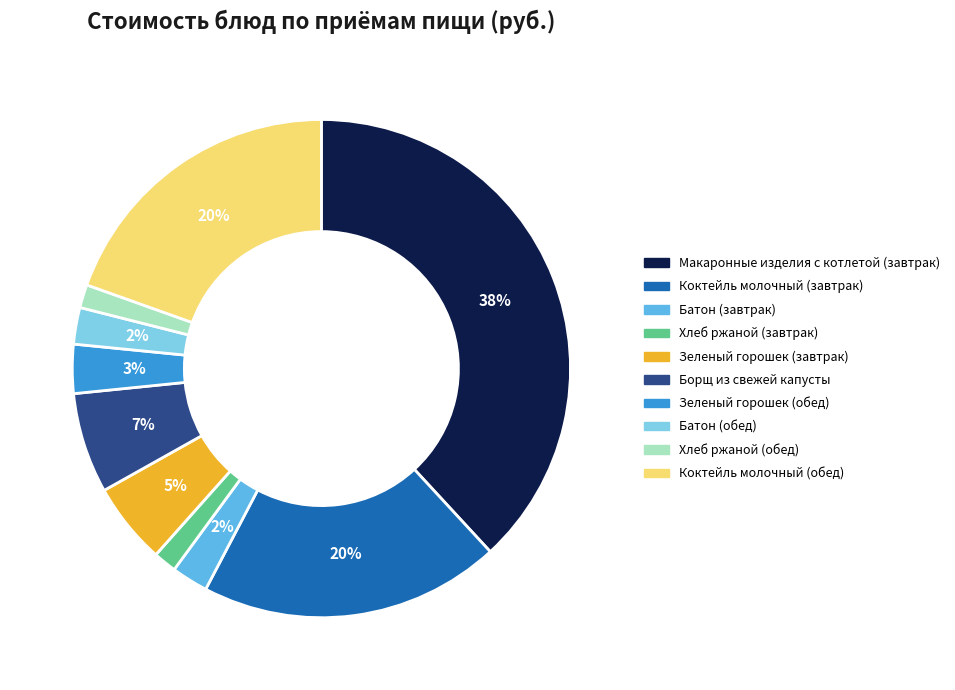

Is it true that Батон (завтрак) is 2% of the pie?

True